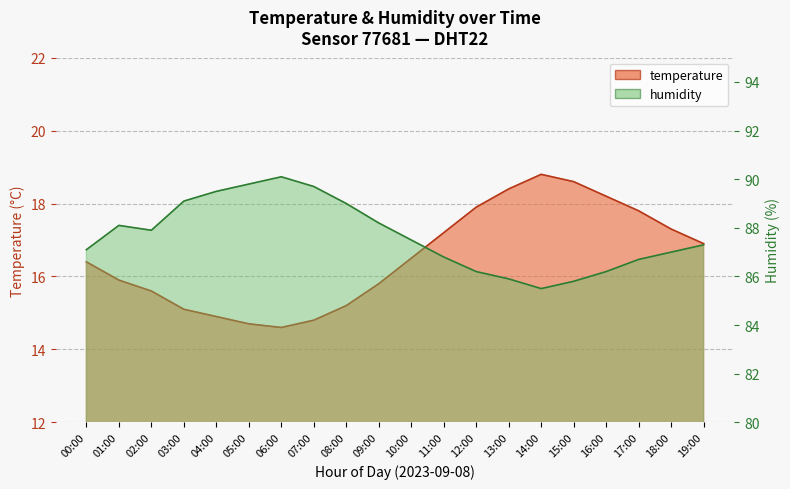

True or false: temperature has a value of 3.7 at 08:00.

False